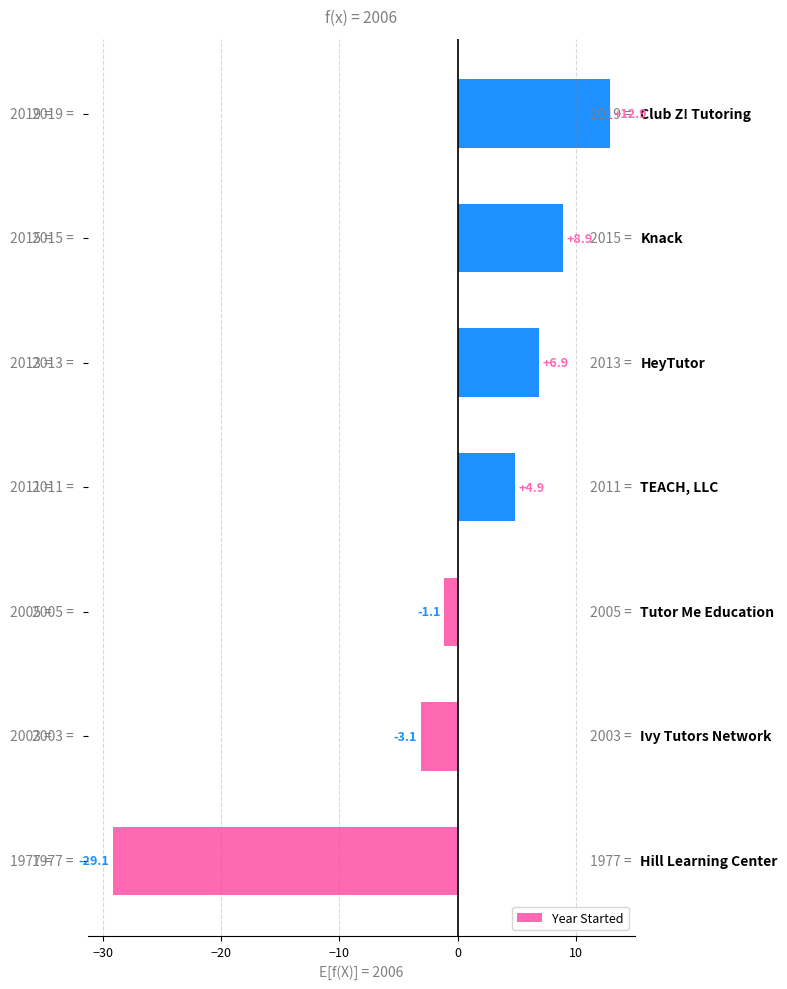

What is the difference between the second highest and second lowest values?

12.0